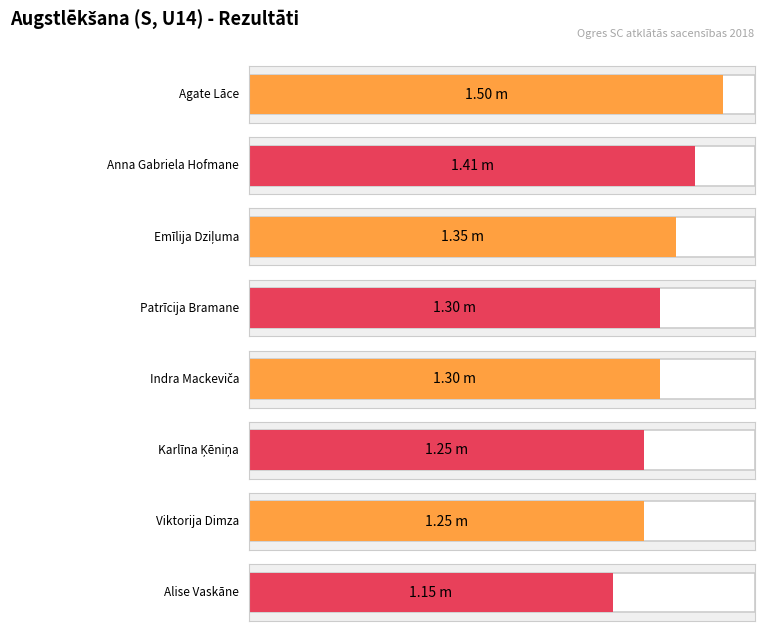

How many data points does each series have?

8